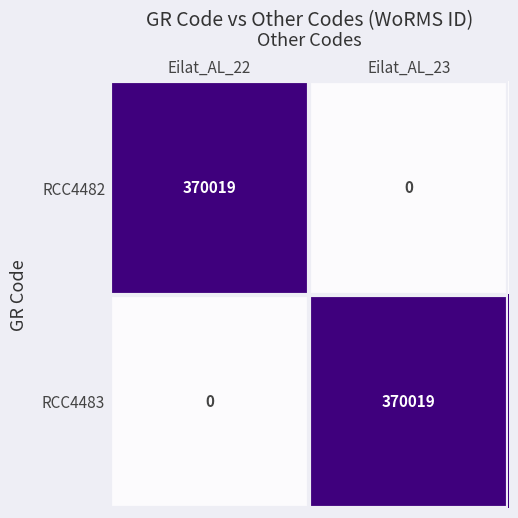

Is it true that RCC4482 equals 370019 at Eilat_AL_22?

True